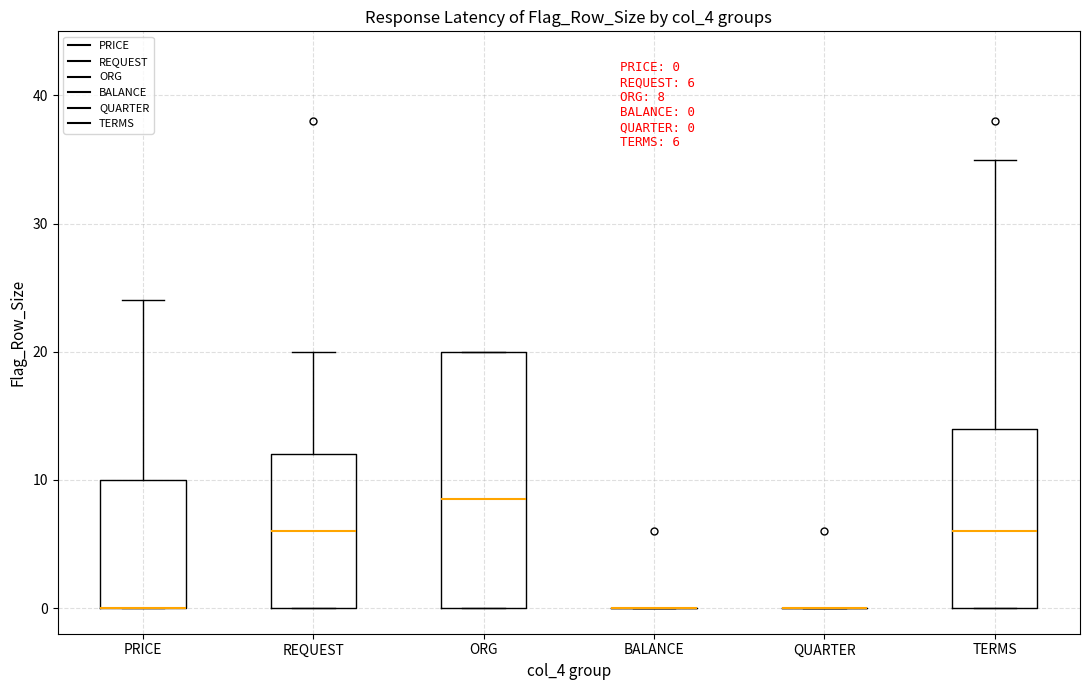

Comparing the boxes themselves (not the whiskers), which one is the tallest?

ORG